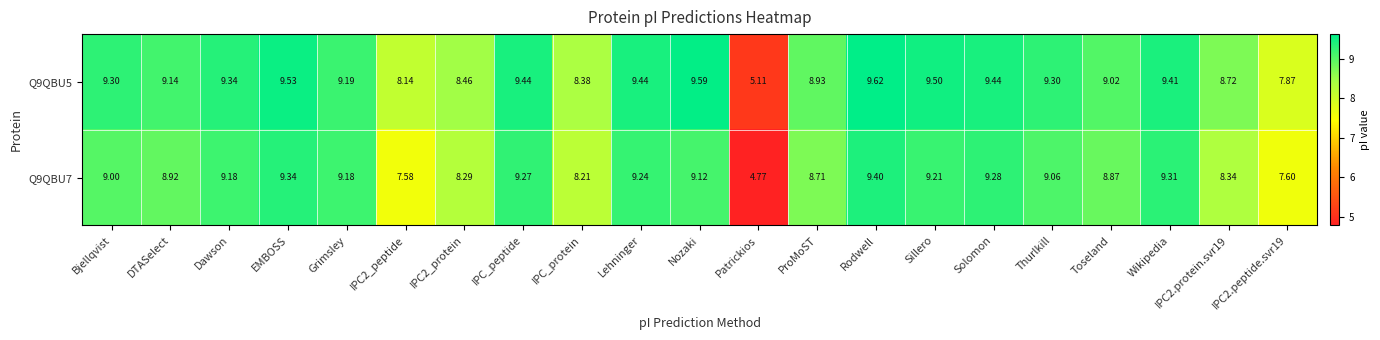

Count the number of data series in this chart.

2